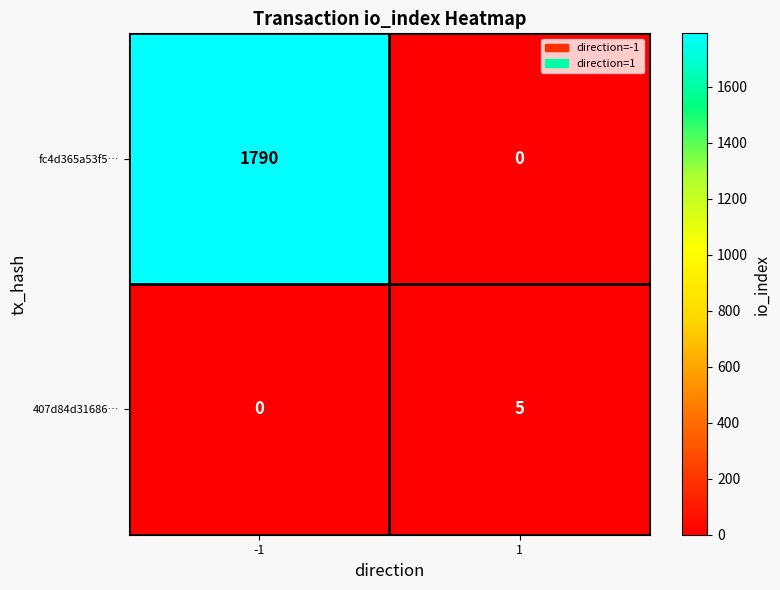

True or false: fc4d365a53f5… has a value of 791 at 1.

False